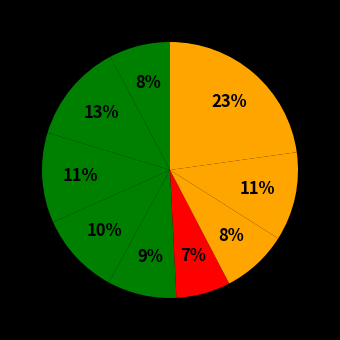

How many slices are in this pie chart?

9